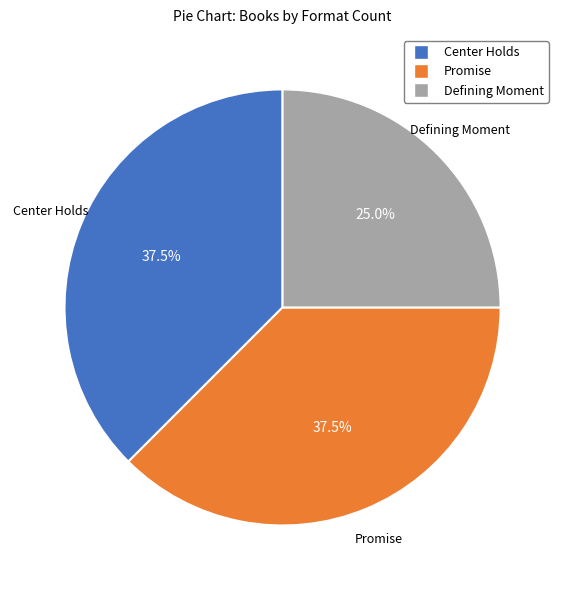

How many segments does this pie chart have?

3